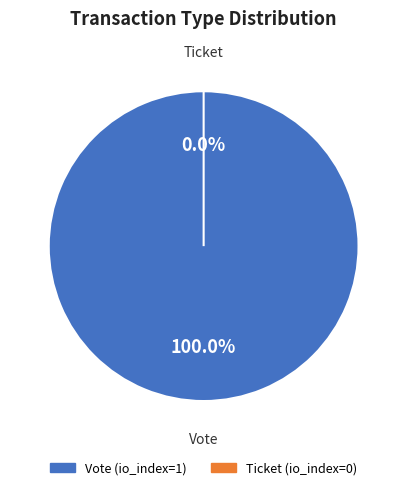

What is the total percentage of Ticket and Vote?

100.0%